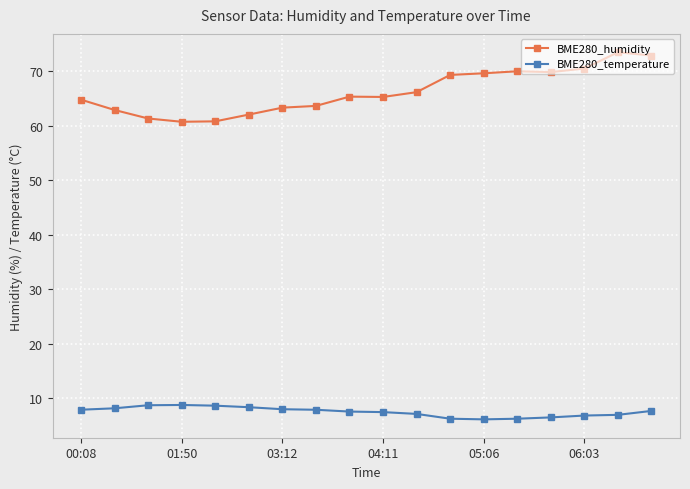

True or false: BME280_humidity and BME280_temperature cross at least once.

False